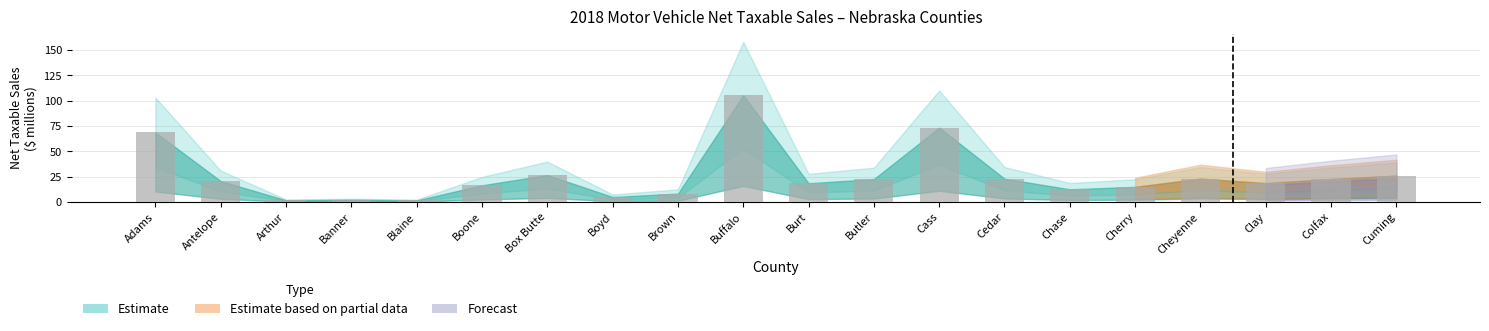

What position from the right is Cheyenne?

4